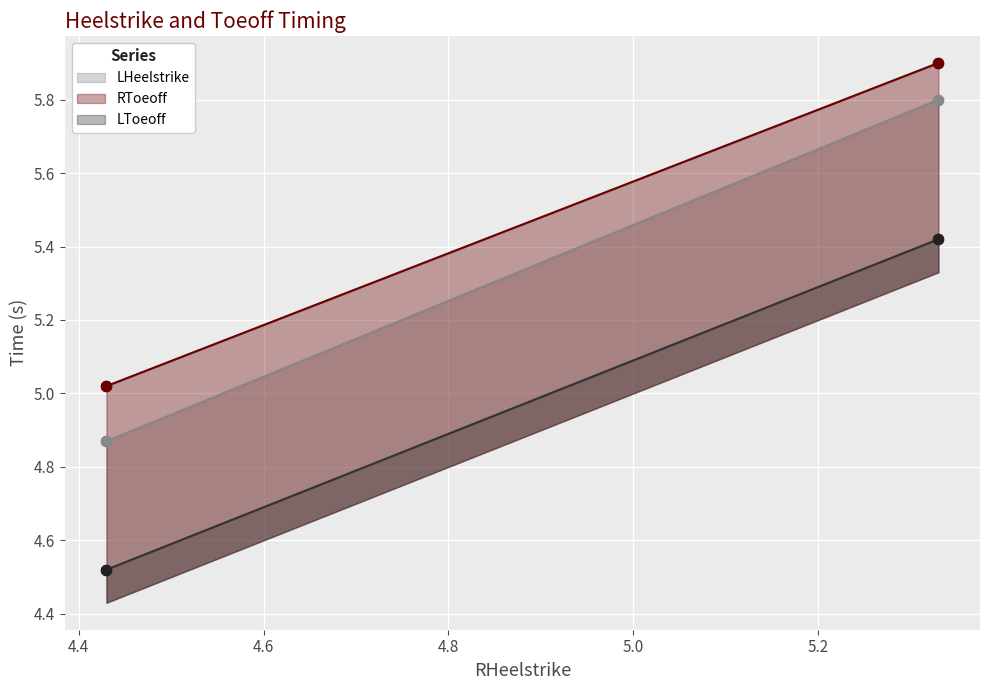

What are all the series names shown in the legend?

LHeelstrike, RToeoff, LToeoff